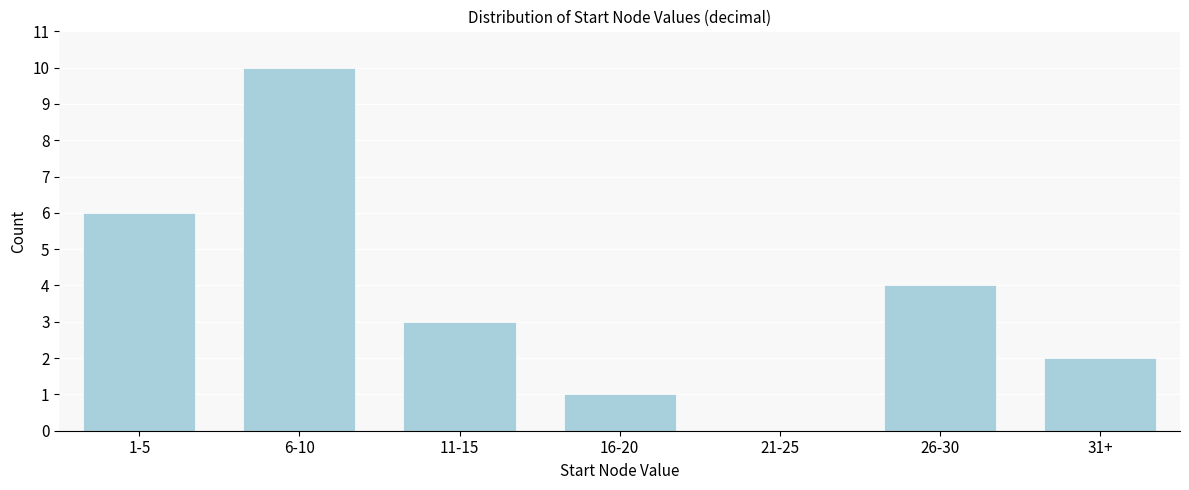

Reading left to right, extract all data points from this chart.

1-5=6	6-10=10	11-15=3	16-20=1	21-25=0	26-30=4	31+=2